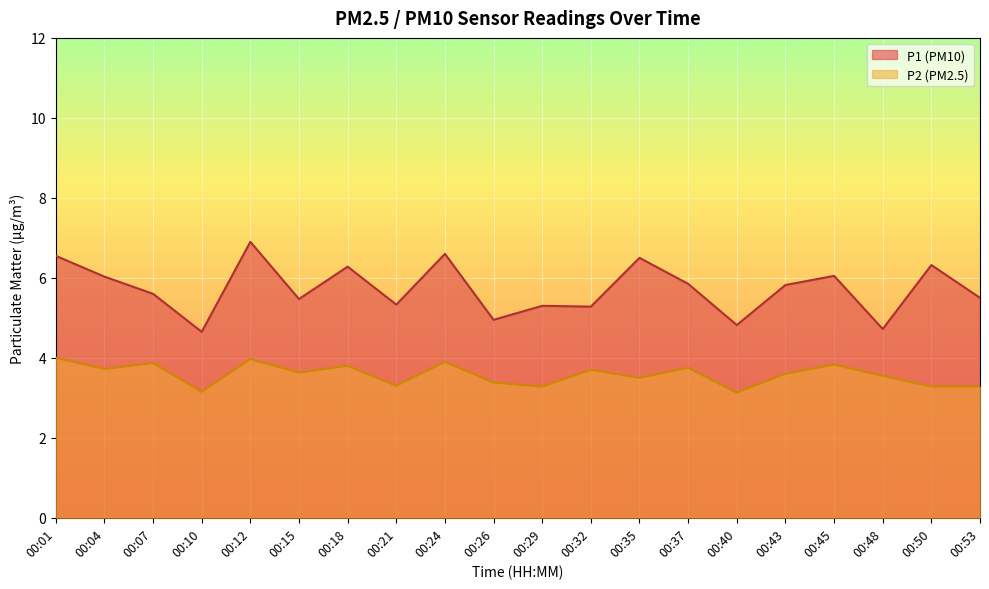

At which category is the sum across all series the highest?

00:12